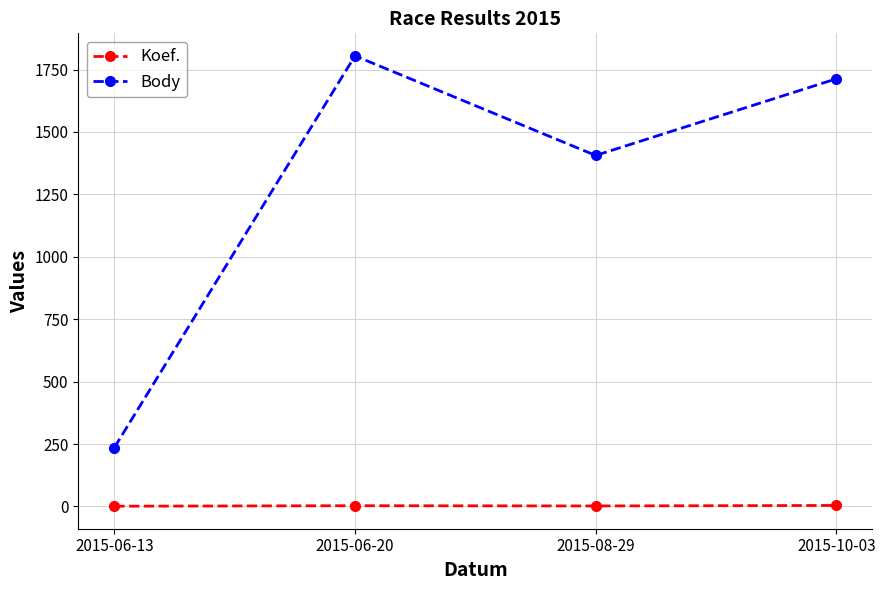

Where is the first local minimum for Body?

2015-08-29